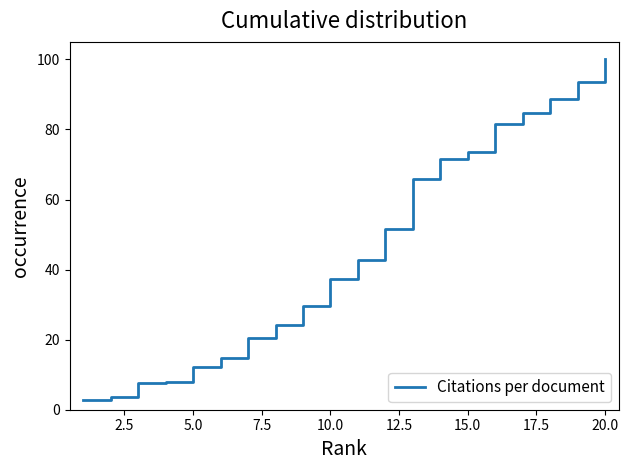

Reading left to right, what are all the values shown in this chart?

2.9	3.7	7.5	7.9	12.1	14.6	20.4	24.2	29.5	37.3	42.8	51.7	65.8	71.4	73.4	81.4	84.6	88.6	93.4	100.0